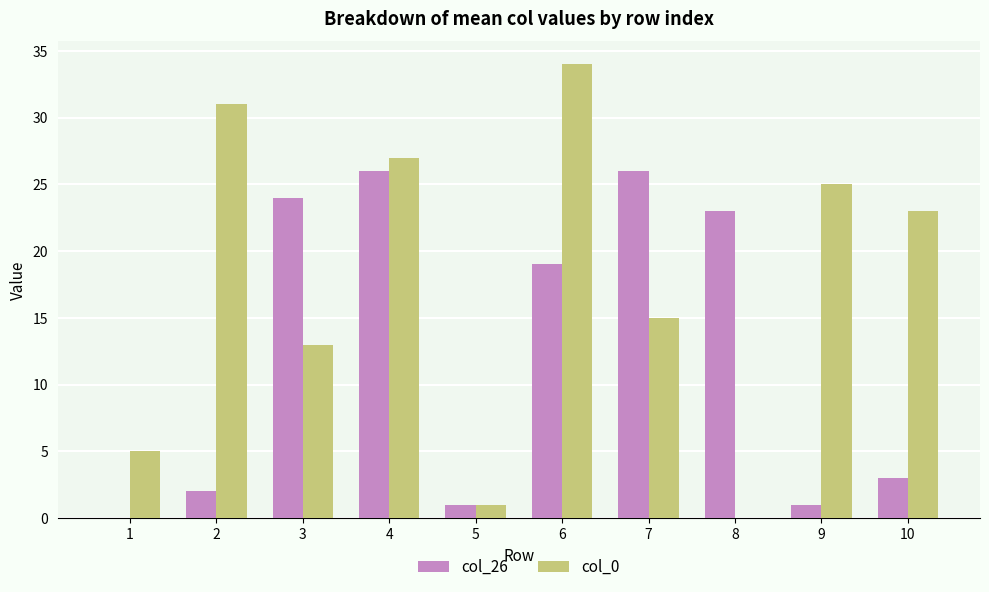

The col_26 series shows 28 at 6. True or false?

False